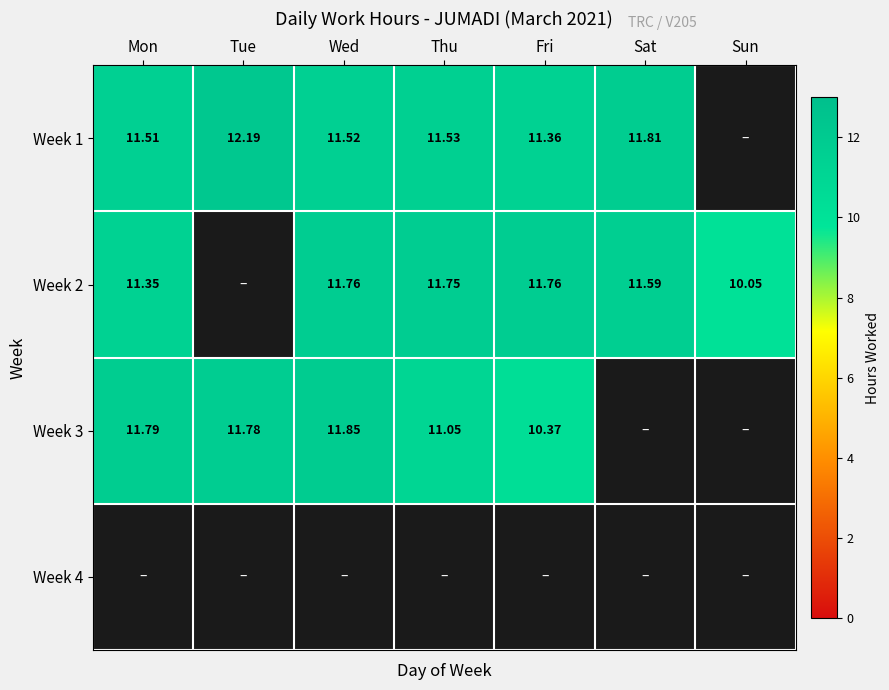

True or false: Week 2 has a value of 11.8 at Fri.

True